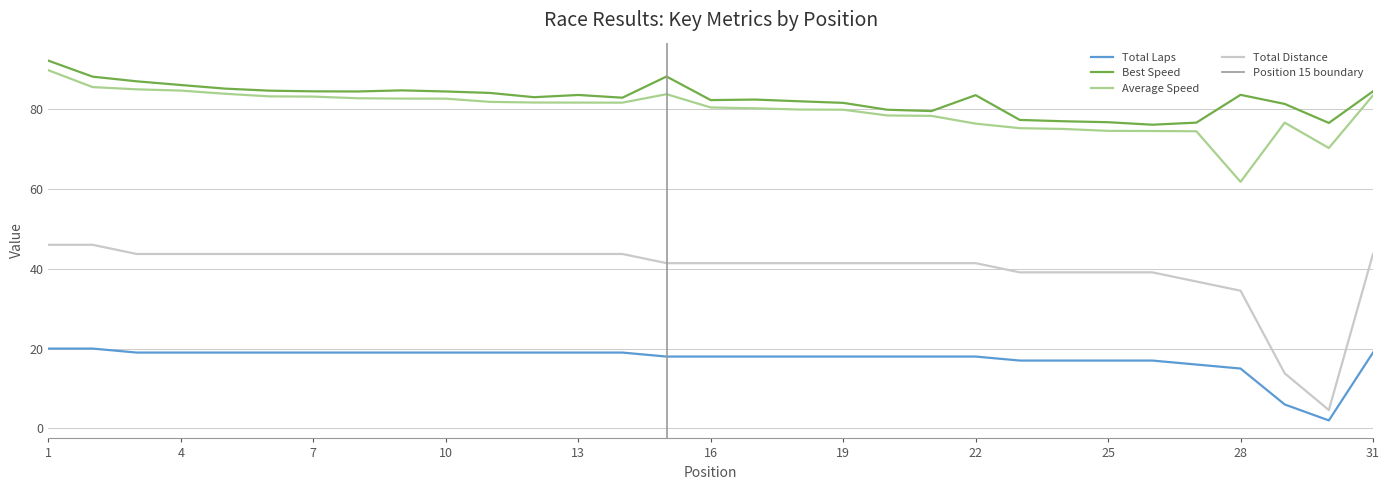

At which label does Total Laps reach its minimum?

30